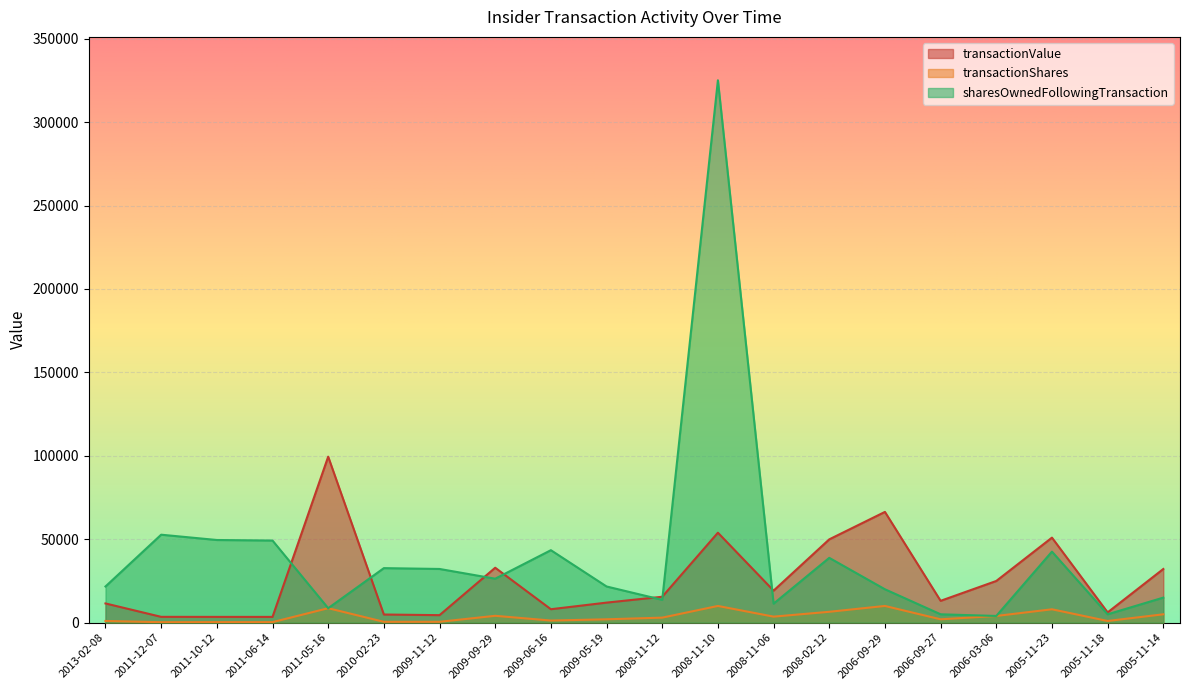

Where is the first local minimum for transactionValue?

2011-06-14